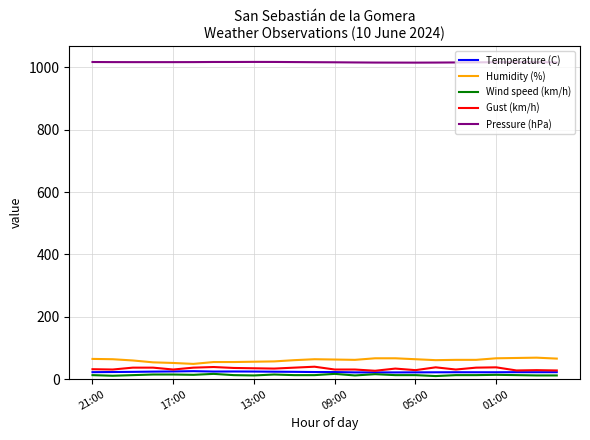

How many values in the Temperature (C) series exceed 22?

20